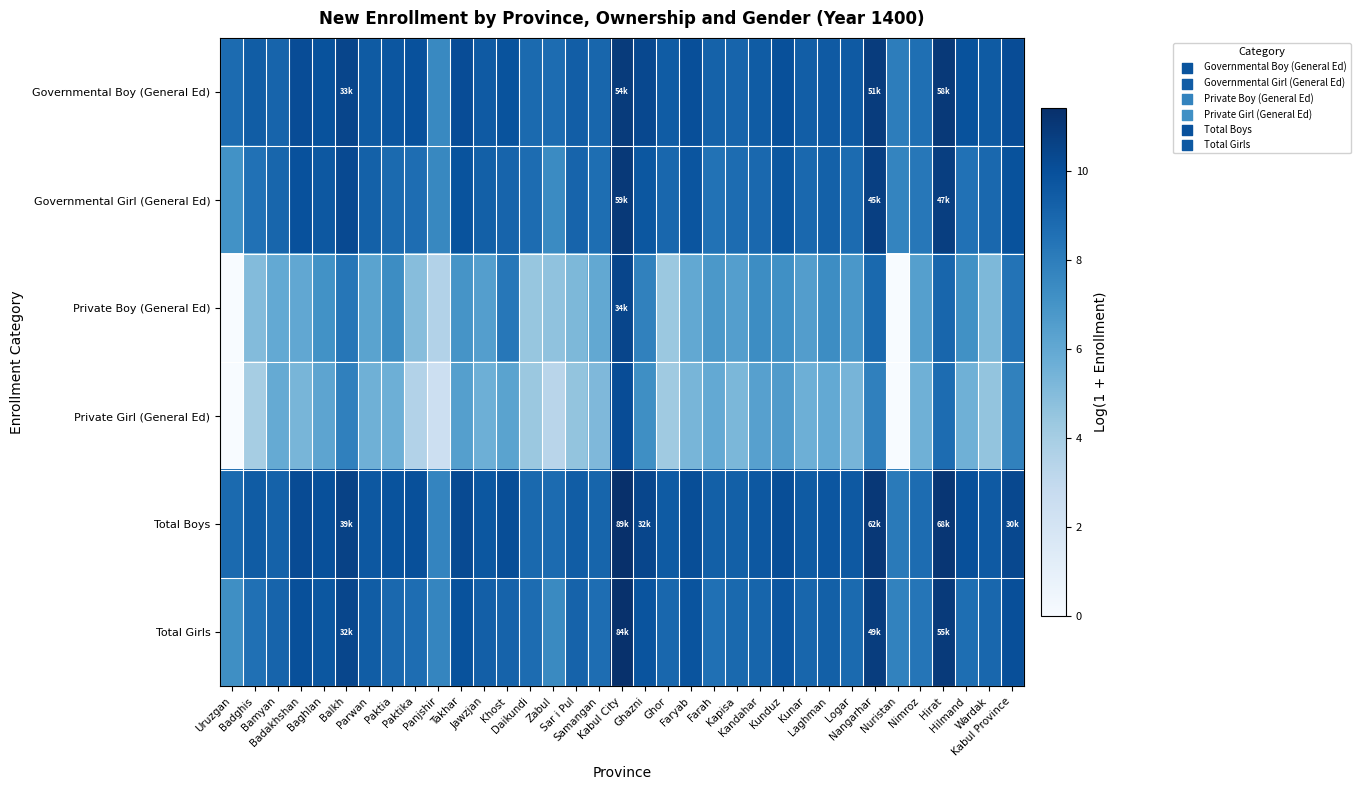

Which has a higher value, Sar i Pul or Takhar?

Takhar